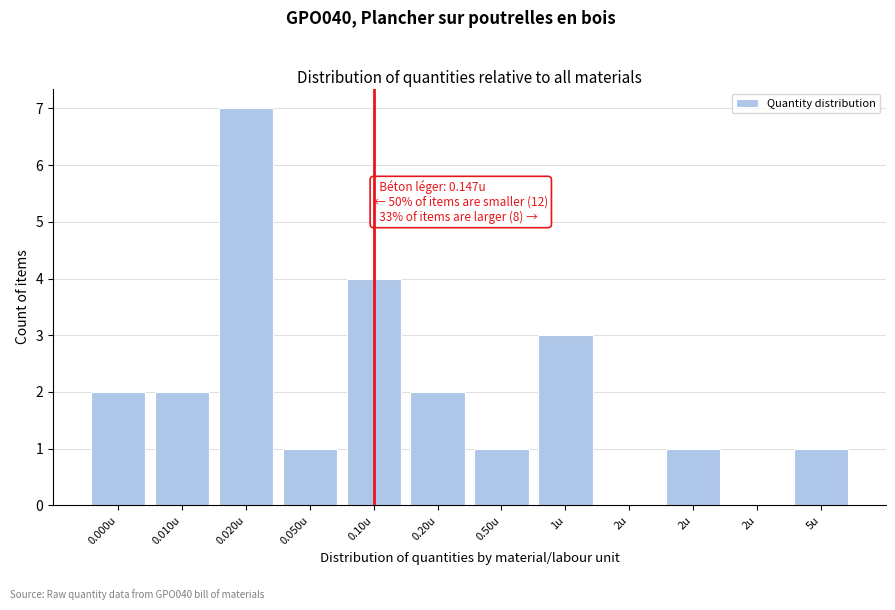

Are the bars horizontal?

No